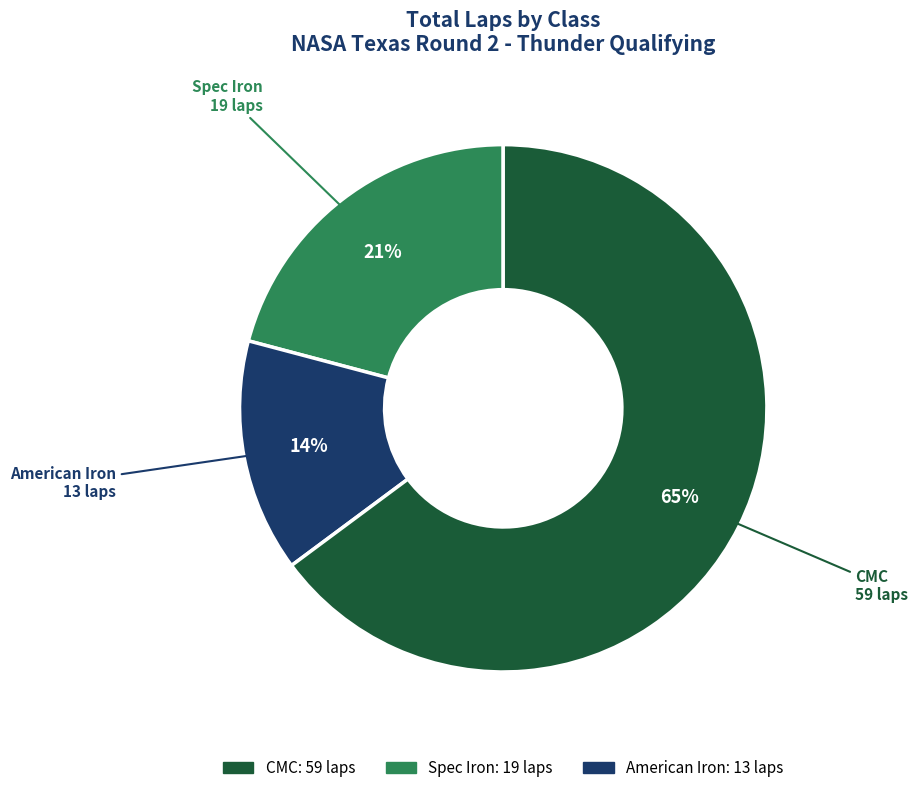

Is there a majority slice in this chart?

Yes